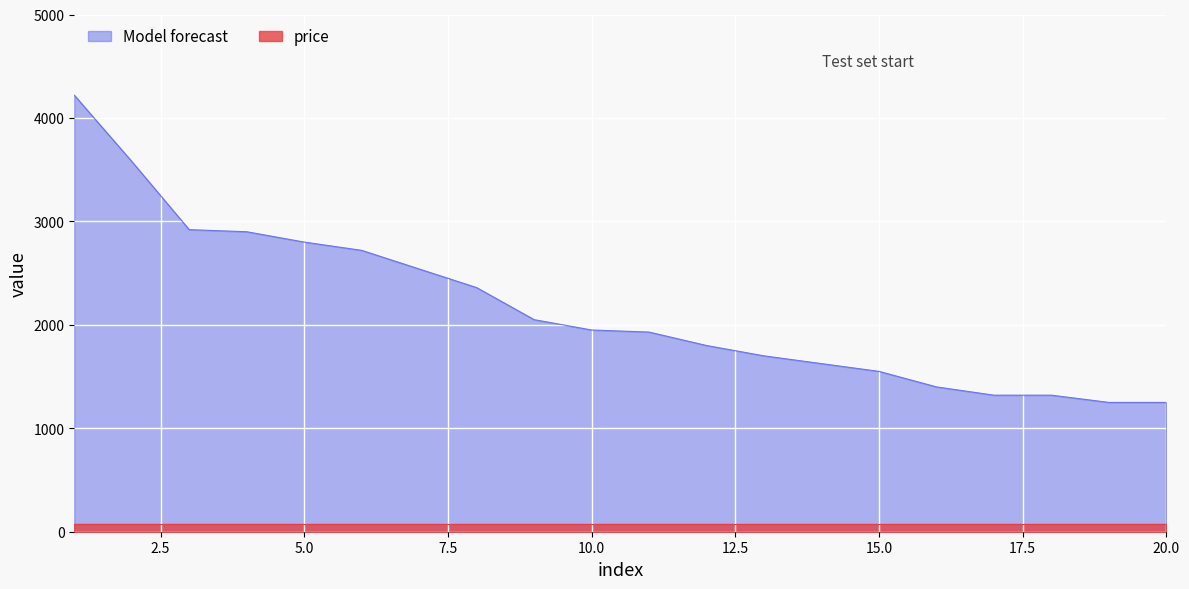

How many series are shown in this chart?

2